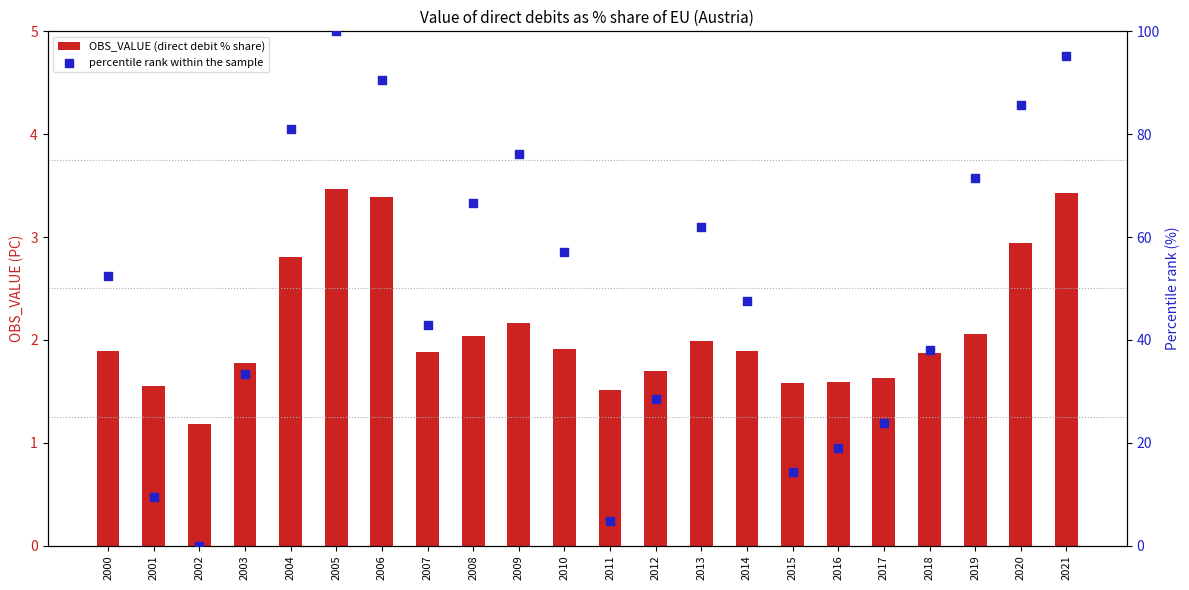

Which series has the largest total across all categories?

percentile rank within the sample